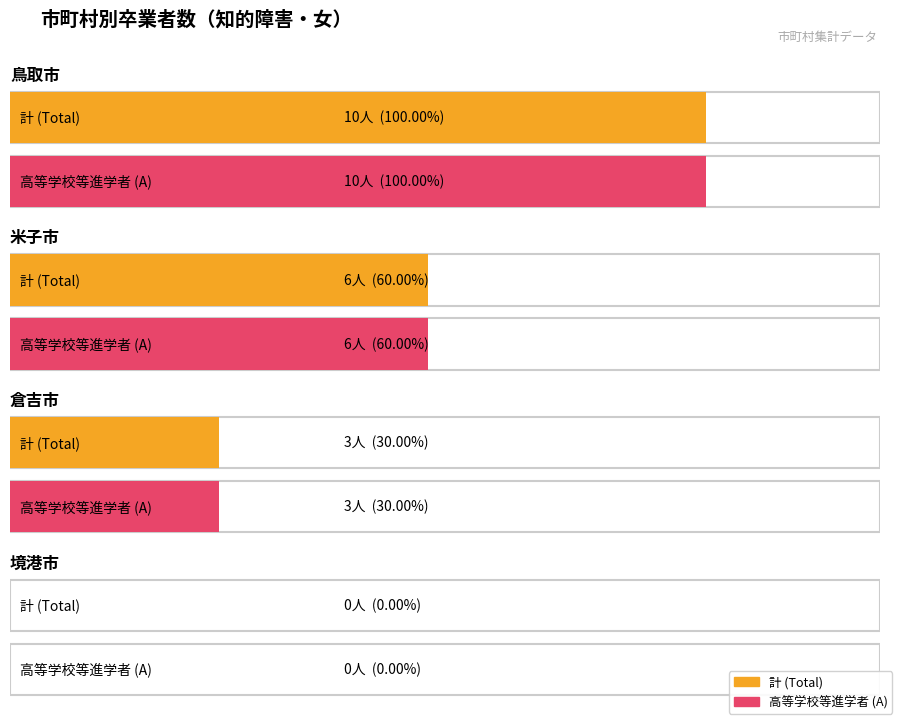

What position from the right is 境港市?

1